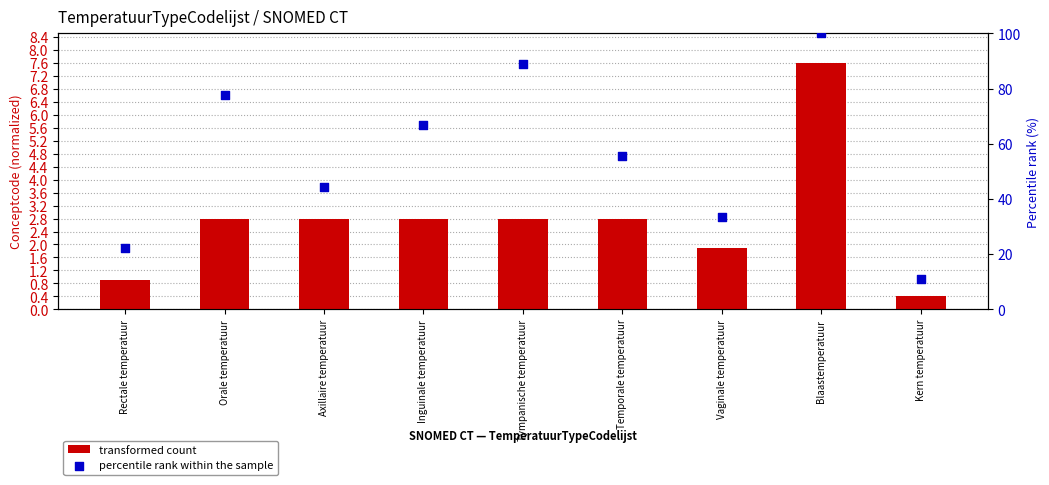

Which series contains the lowest Y value?

transformed count